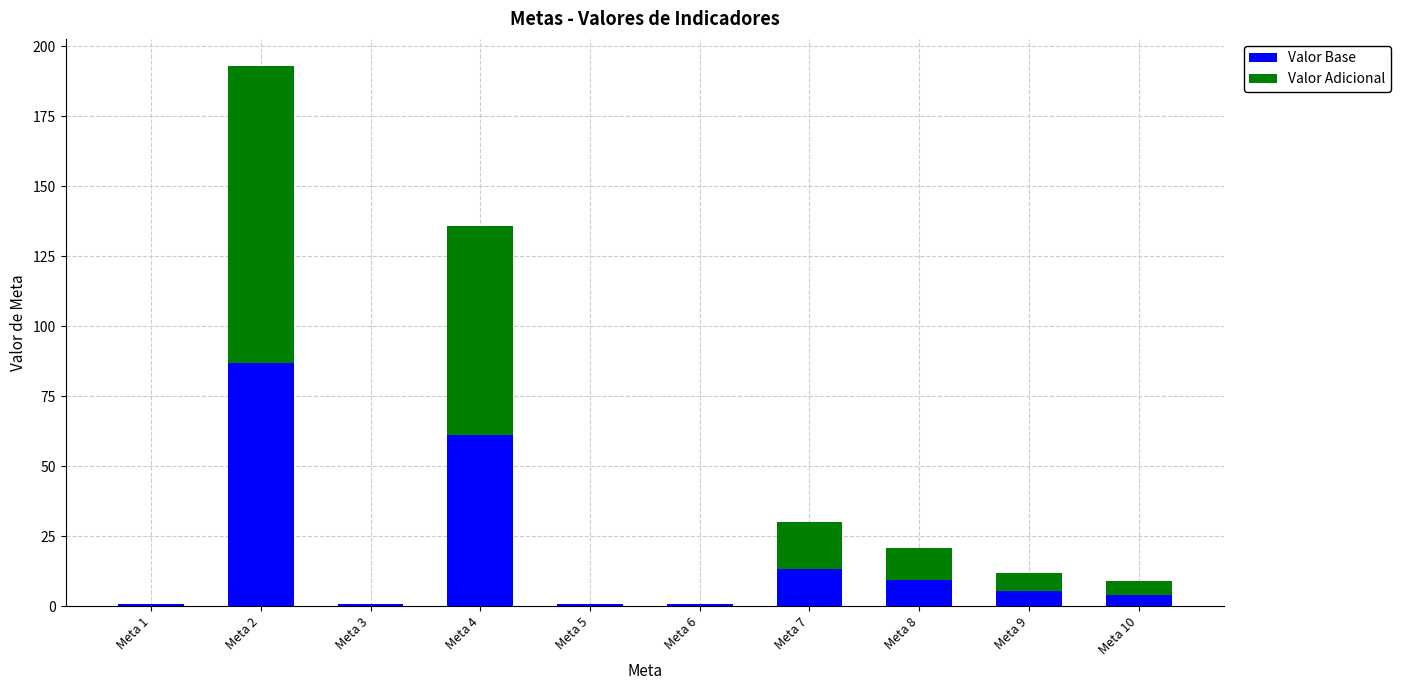

What is the highest value of the Valor Base series?

86.9